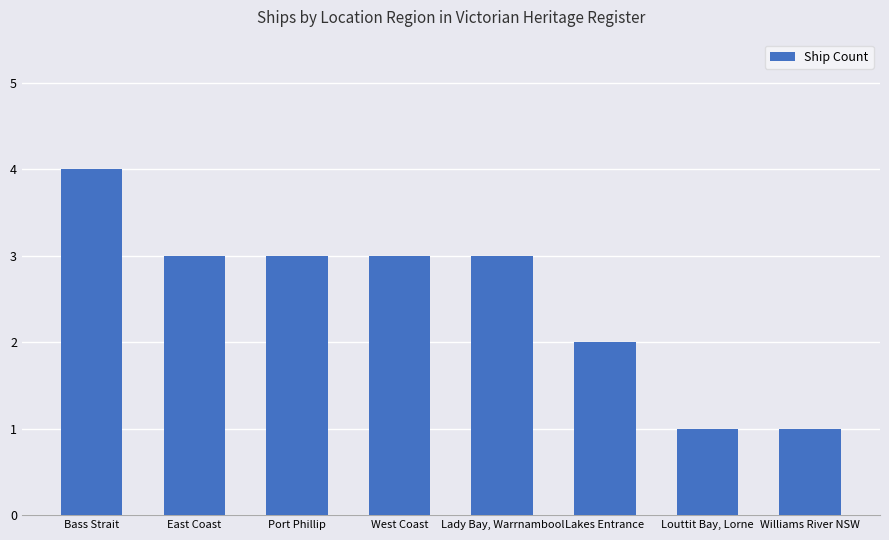

Is it true that the value at Louttit Bay, Lorne is 1?

True